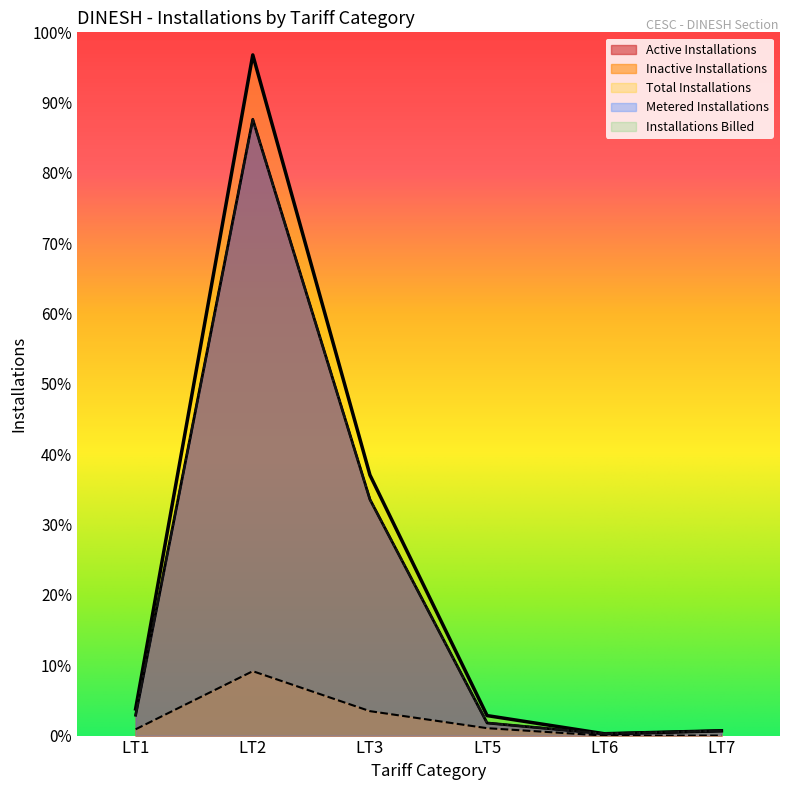

Is the value of Installations Billed at LT6 greater than the value of Total Installations at LT7?

No